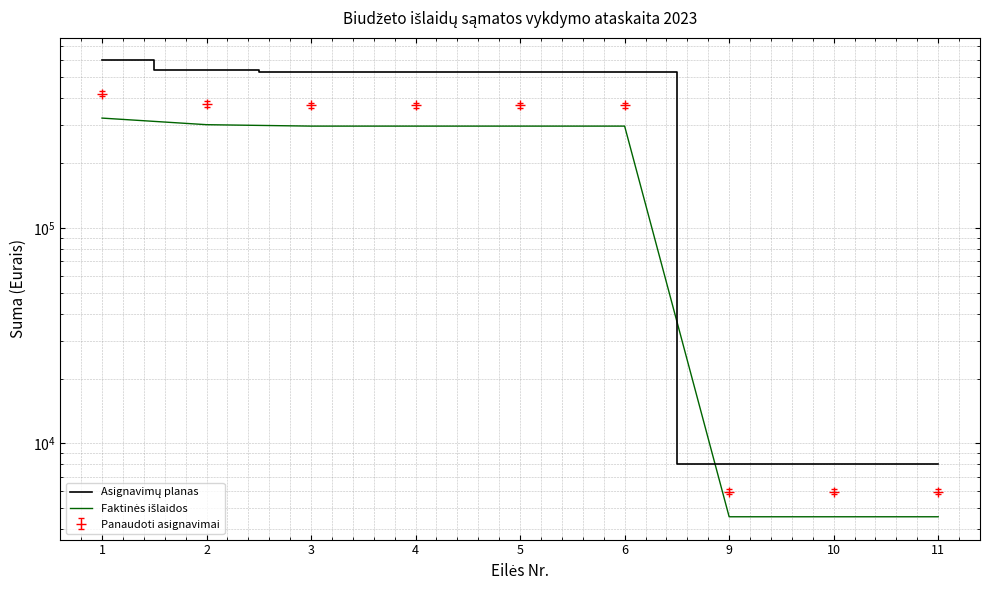

List the labels in order of Asignavimų planas value, smallest first.

9, 10, 11, 3, 4, 5, 6, 2, 1